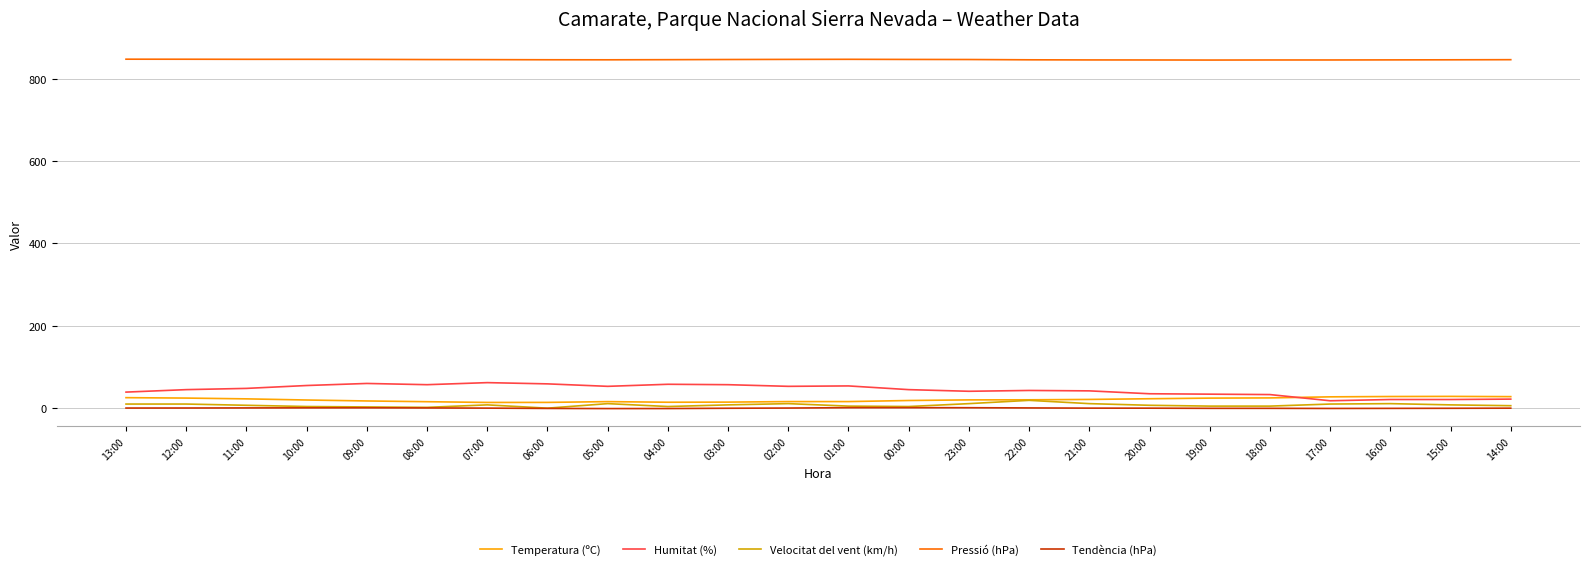

What is the maximum value shown in the chart?

847.2